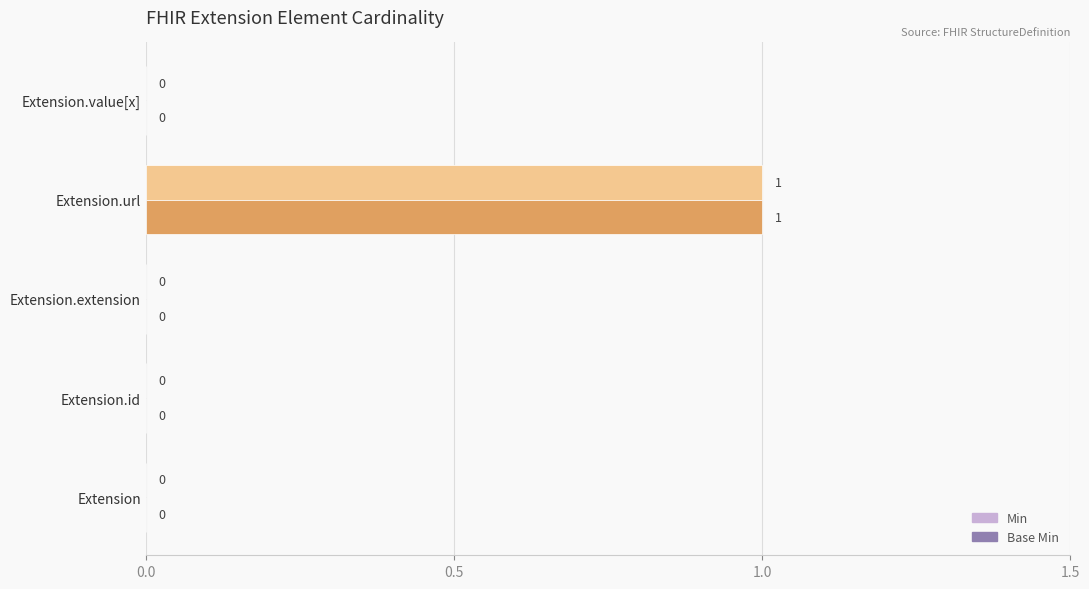

At which category is the sum across all series the highest?

Extension.url